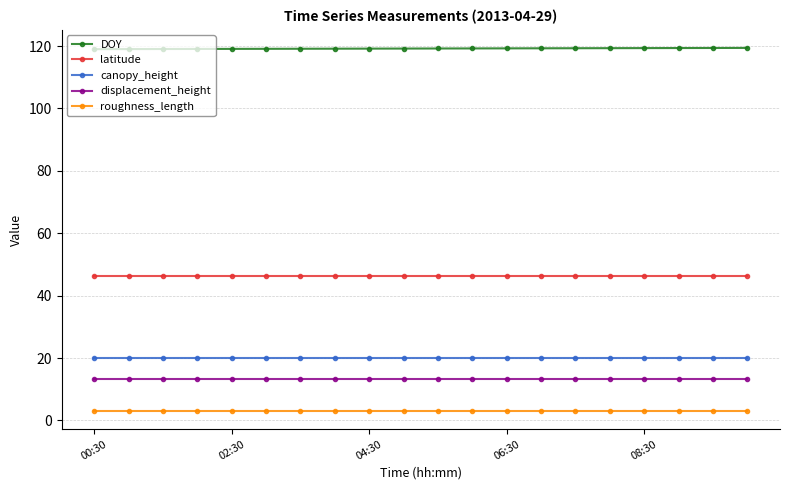

What is the lowest value of the roughness_length series?

3.0